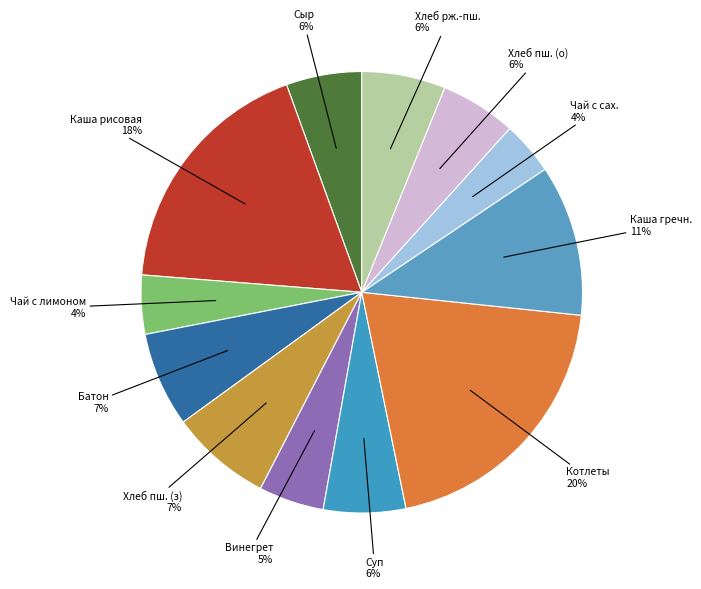

How many segments does this pie chart have?

12